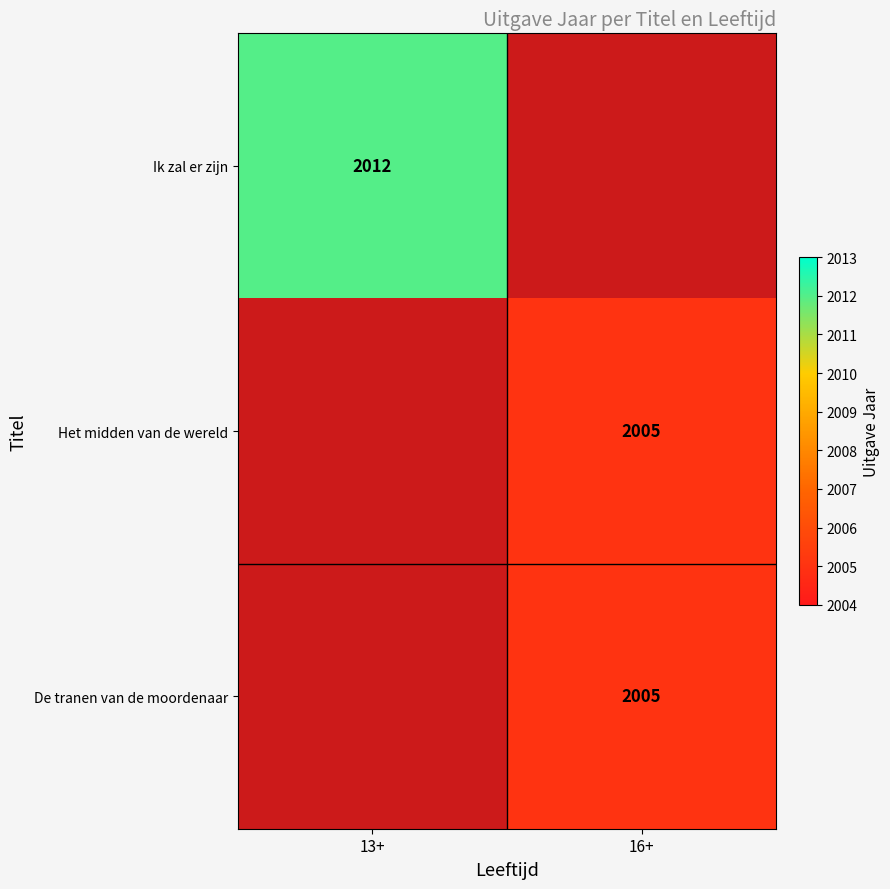

At how many categories does at least one series exceed 2008?

1